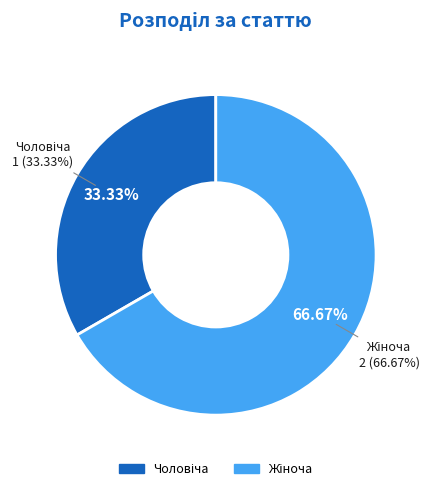

Rank the categories by value from lowest to highest.

Чоловіча, Жіноча